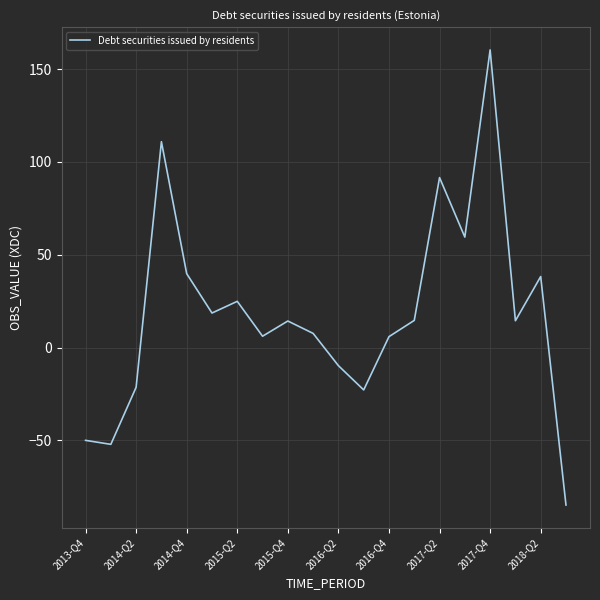

What is the minimum value shown in the chart?

-84.8